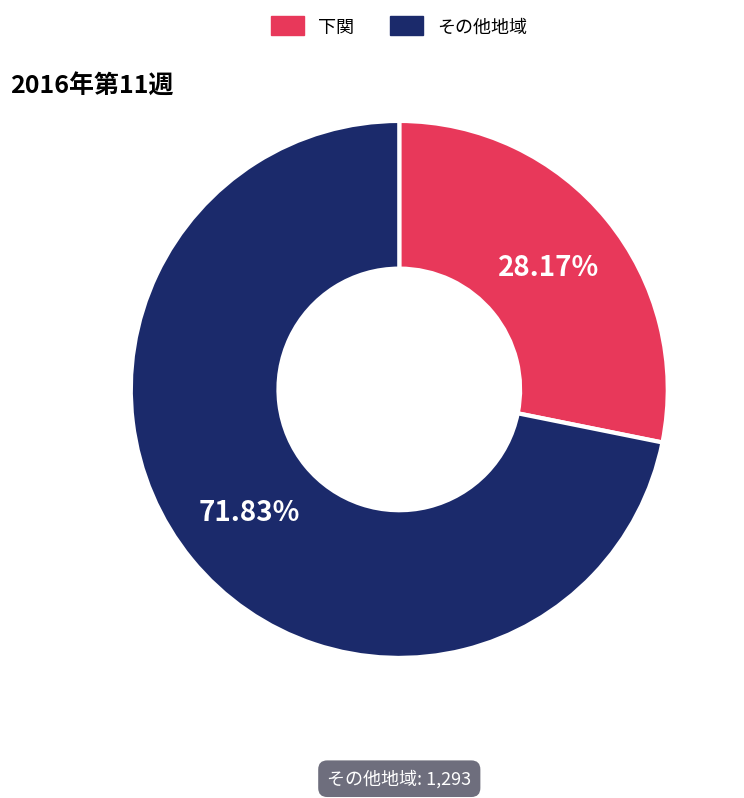

Is there a majority slice in this chart?

Yes